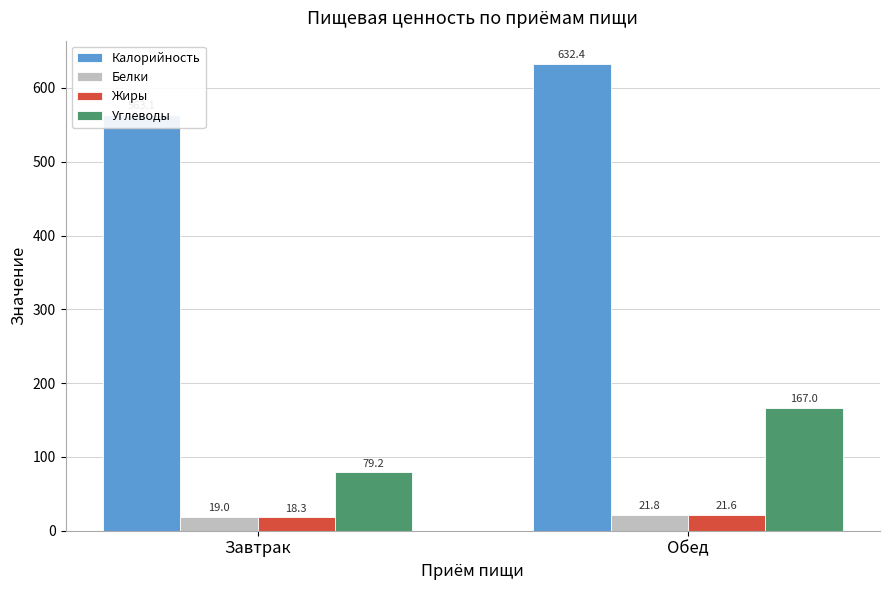

Is it true that Жиры equals 18.3 at Завтрак?

True